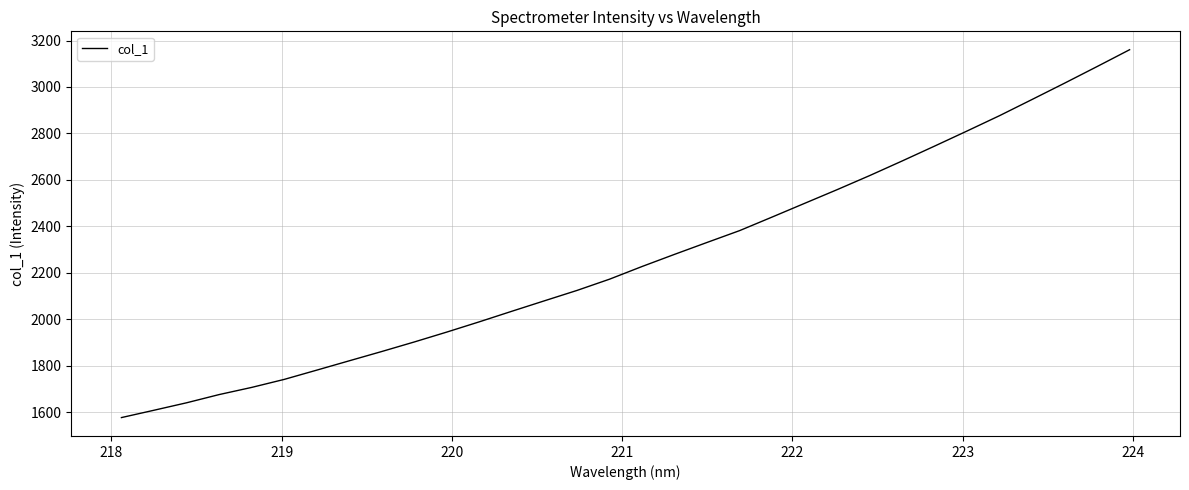

What is the minimum value shown in the chart?

1577.3